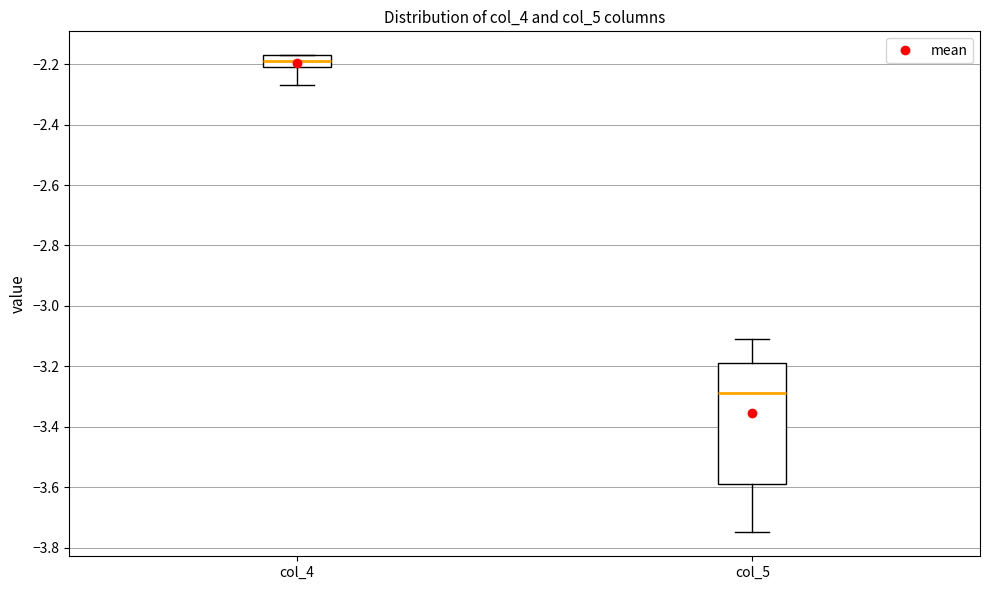

Comparing the boxes themselves (not the whiskers), which one is the tallest?

col_5